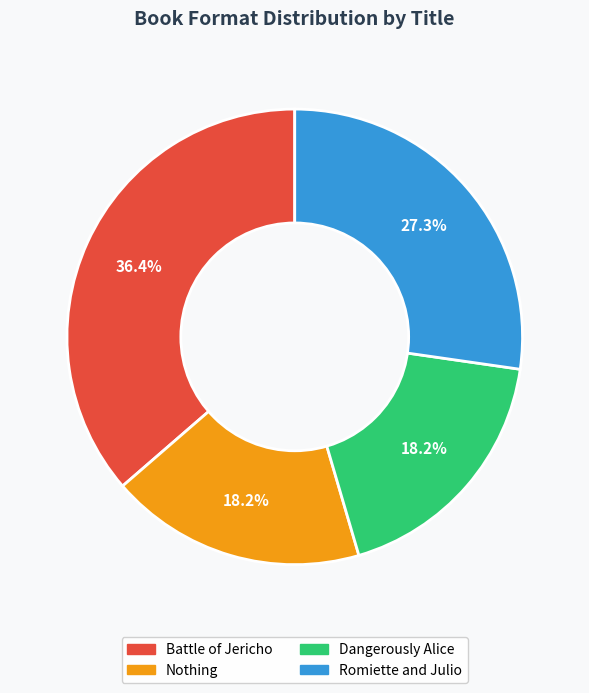

The Romiette and Julio slice represents 13% of the pie. True or false?

False